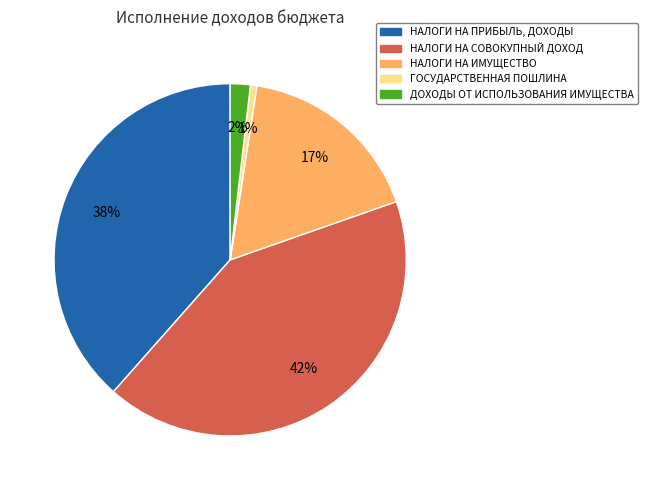

Which slice is the smallest?

ГОСУДАРСТВЕННАЯ ПОШЛИНА